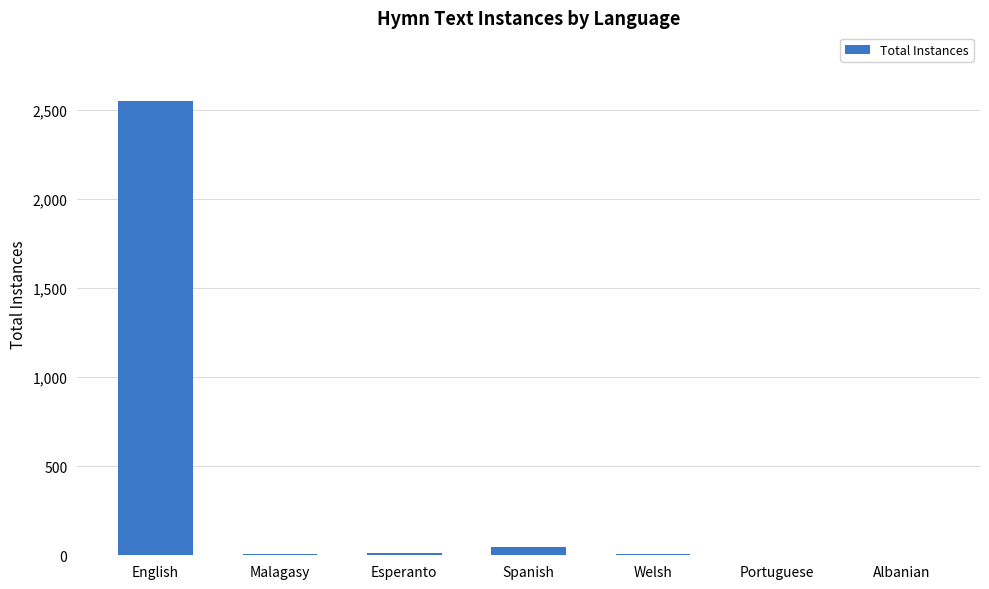

Which category has the highest value across all series?

English